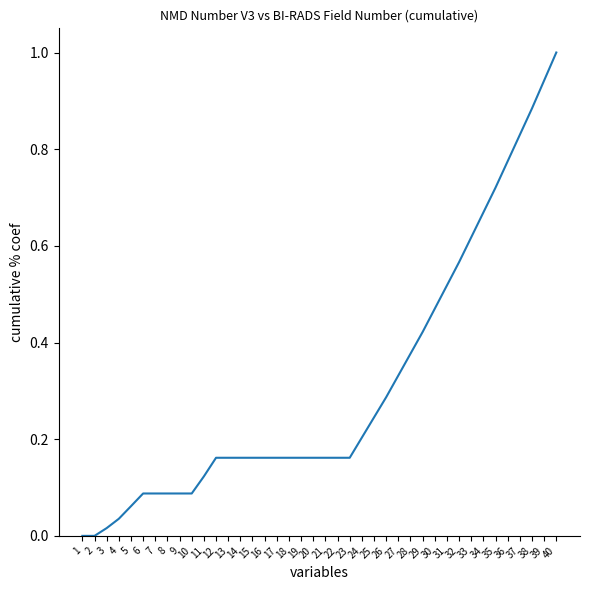

The chart shows a value of 0.2 at 18. True or false?

True